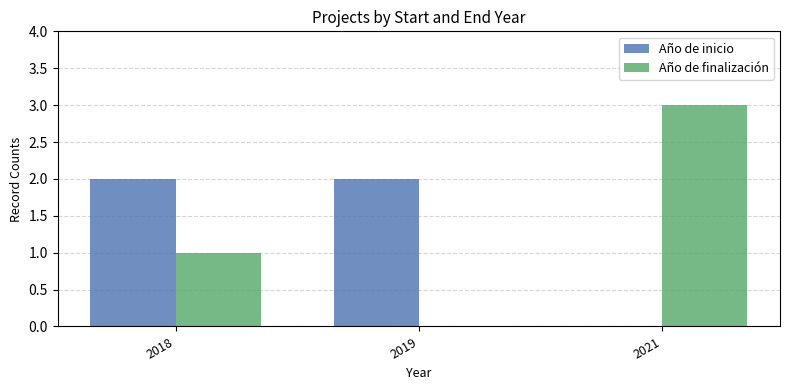

What is the difference between the Año de inicio values at 2021 and 2018?

2